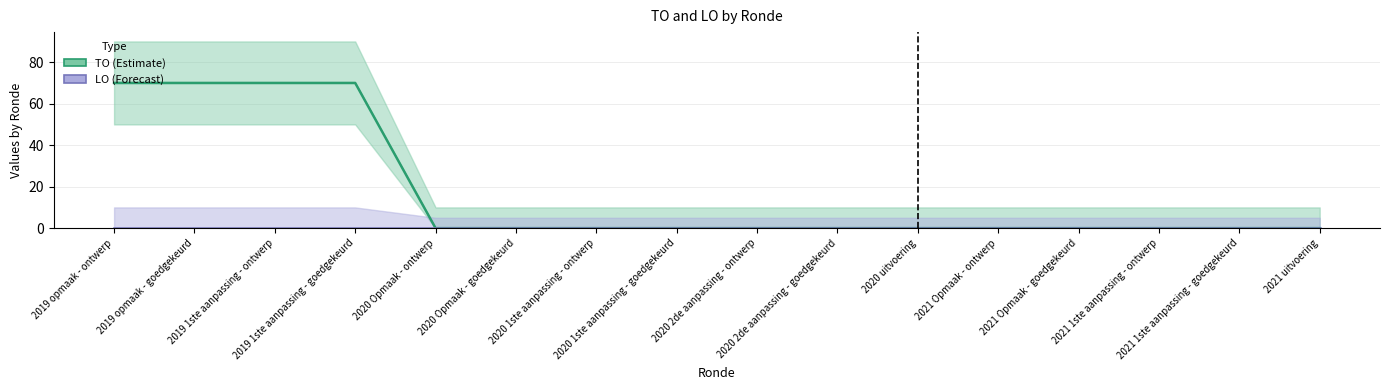

Reading left to right, extract all data points from this chart.

TO (Estimate): 2019 opmaak - ontwerp=70	2019 opmaak - goedgekeurd=70	2019 1ste aanpassing - ontwerp=70	2019 1ste aanpassing - goedgekeurd=70	2020 Opmaak - ontwerp=0	2020 Opmaak - goedgekeurd=0	2020 1ste aanpassing - ontwerp=0	2020 1ste aanpassing - goedgekeurd=0	2020 2de aanpassing - ontwerp=0	2020 2de aanpassing - goedgekeurd=0	2020 uitvoering=0	2021 Opmaak - ontwerp=0	2021 Opmaak - goedgekeurd=0	2021 1ste aanpassing - ontwerp=0	2021 1ste aanpassing - goedgekeurd=0	2021 uitvoering=0
LO (Forecast): 2019 opmaak - ontwerp=0	2019 opmaak - goedgekeurd=0	2019 1ste aanpassing - ontwerp=0	2019 1ste aanpassing - goedgekeurd=0	2020 Opmaak - ontwerp=0	2020 Opmaak - goedgekeurd=0	2020 1ste aanpassing - ontwerp=0	2020 1ste aanpassing - goedgekeurd=0	2020 2de aanpassing - ontwerp=0	2020 2de aanpassing - goedgekeurd=0	2020 uitvoering=0	2021 Opmaak - ontwerp=0	2021 Opmaak - goedgekeurd=0	2021 1ste aanpassing - ontwerp=0	2021 1ste aanpassing - goedgekeurd=0	2021 uitvoering=0